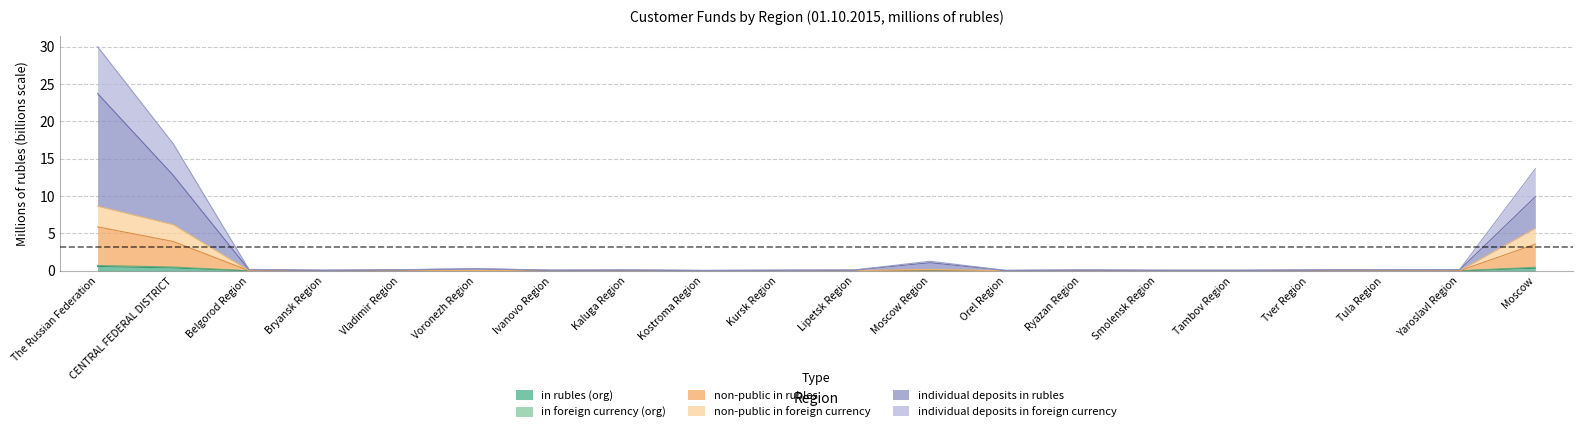

Does the chart have visible grid lines?

Yes